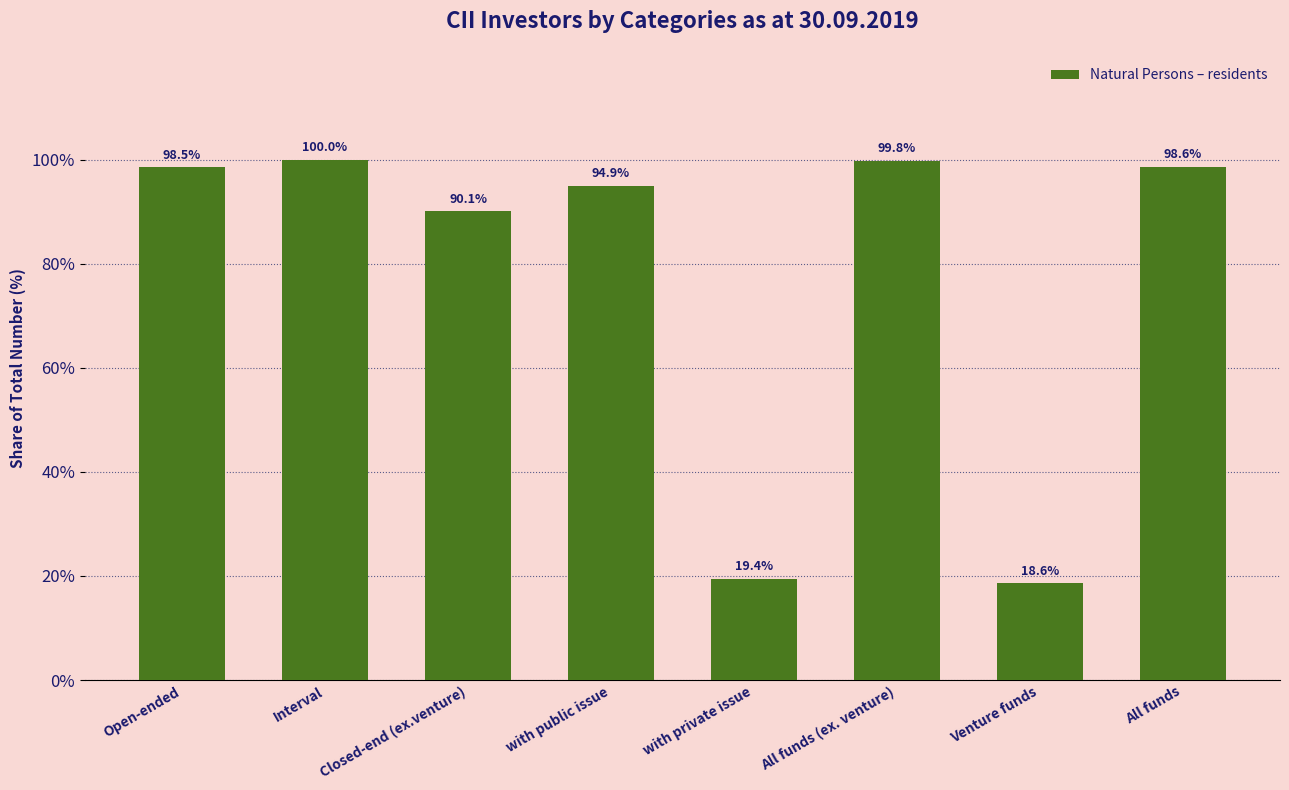

At which label is the value closest to 59?

Closed-end (ex.venture)